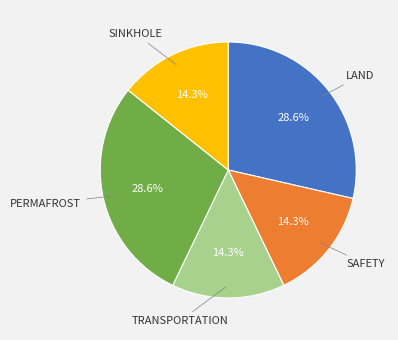

To the nearest percent, what is the average slice percentage?

20%